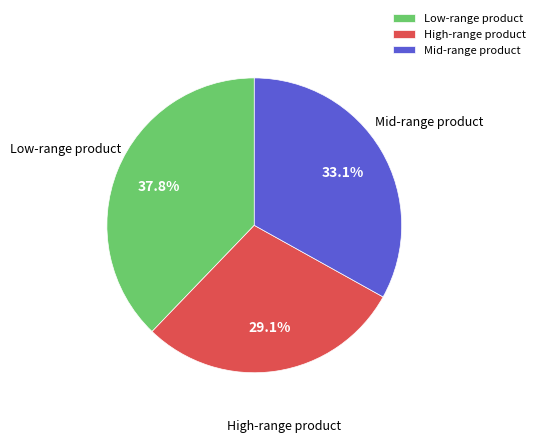

What is the largest slice in the pie chart?

Low-range product